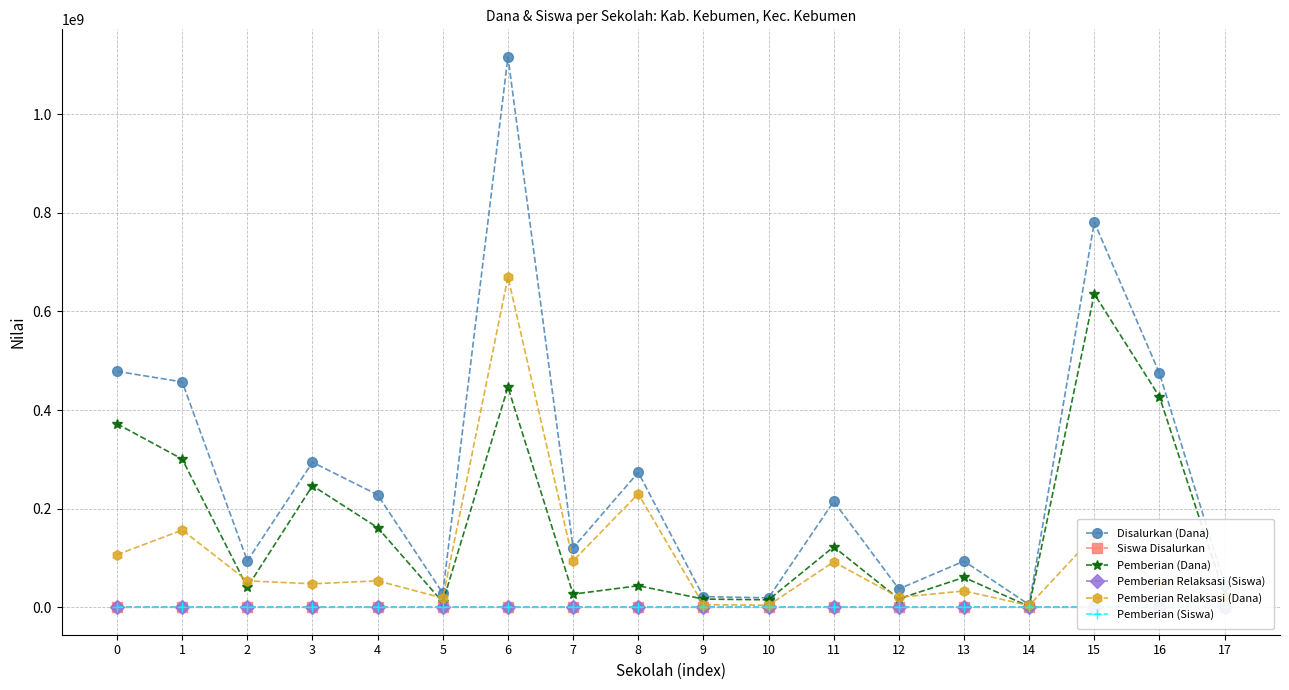

True or false: Disalurkan (Dana) and Siswa Disalurkan intersect in this chart.

False